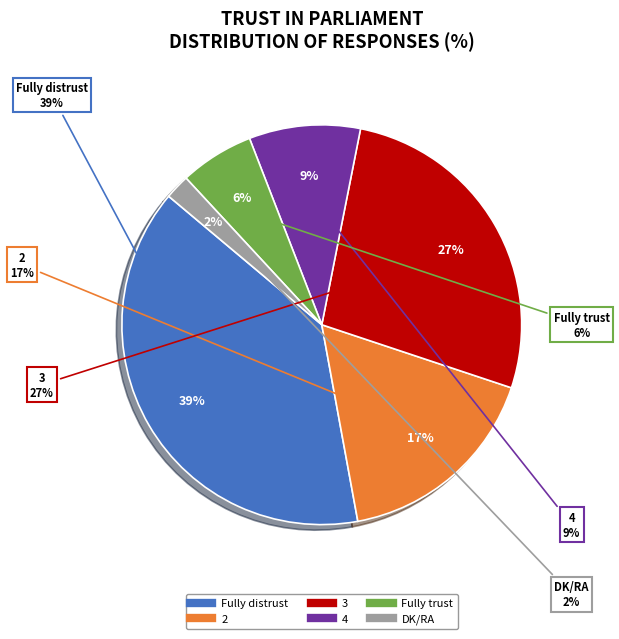

Is there a majority slice in this chart?

No